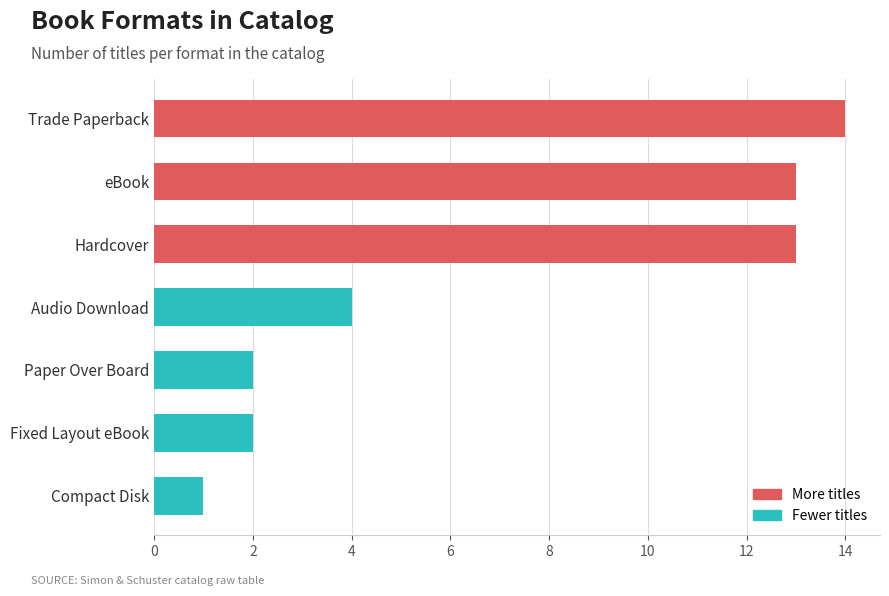

The chart shows a value of 4 at Audio Download. True or false?

True